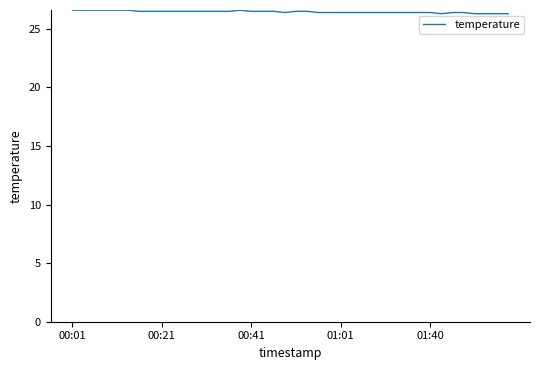

What is the smallest value displayed?

26.3